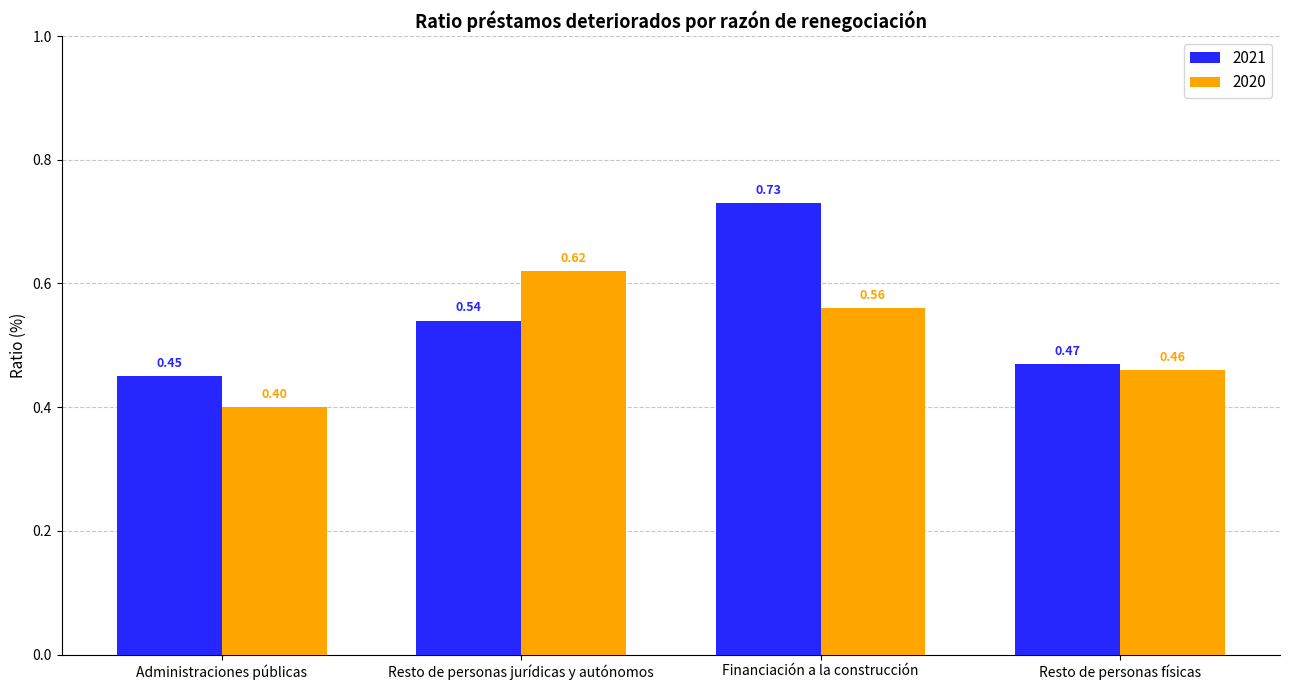

What are all the series names shown in the legend?

2021, 2020